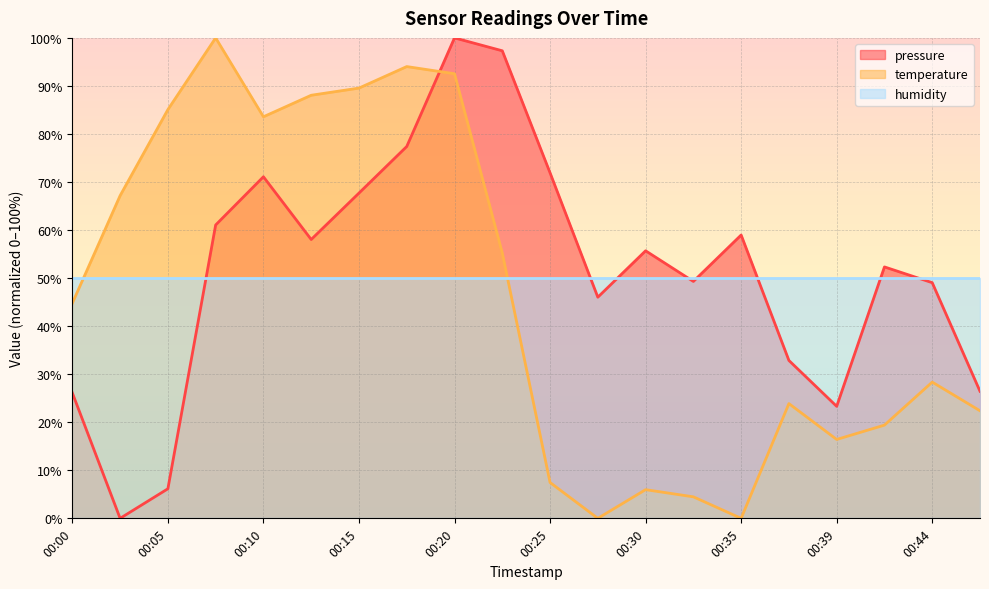

At how many categories does at least one series exceed 1?

20